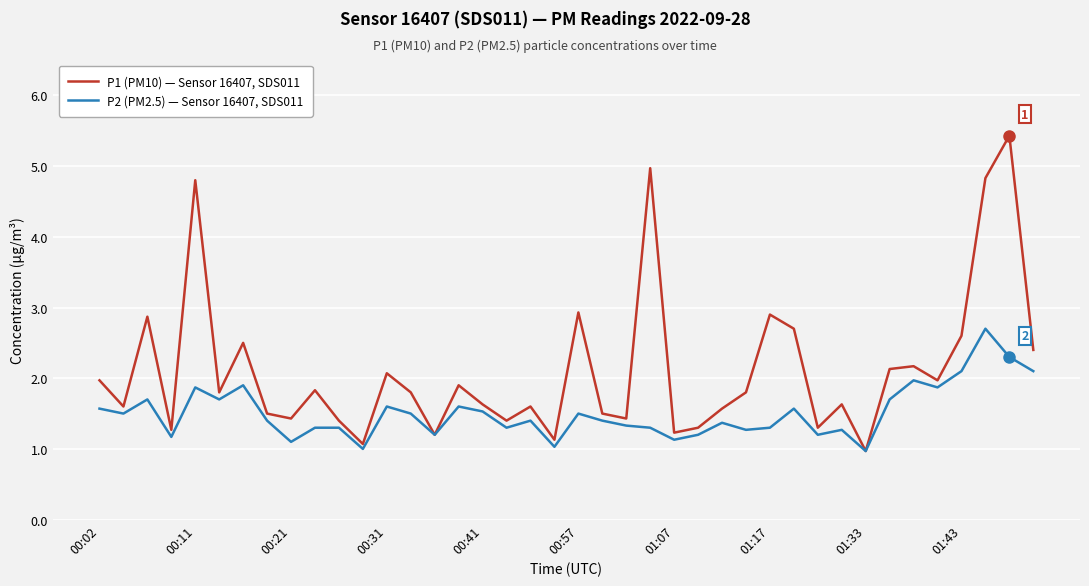

What is the average value of the P1 (PM10) — Sensor 16407, SDS011 series?

2.1